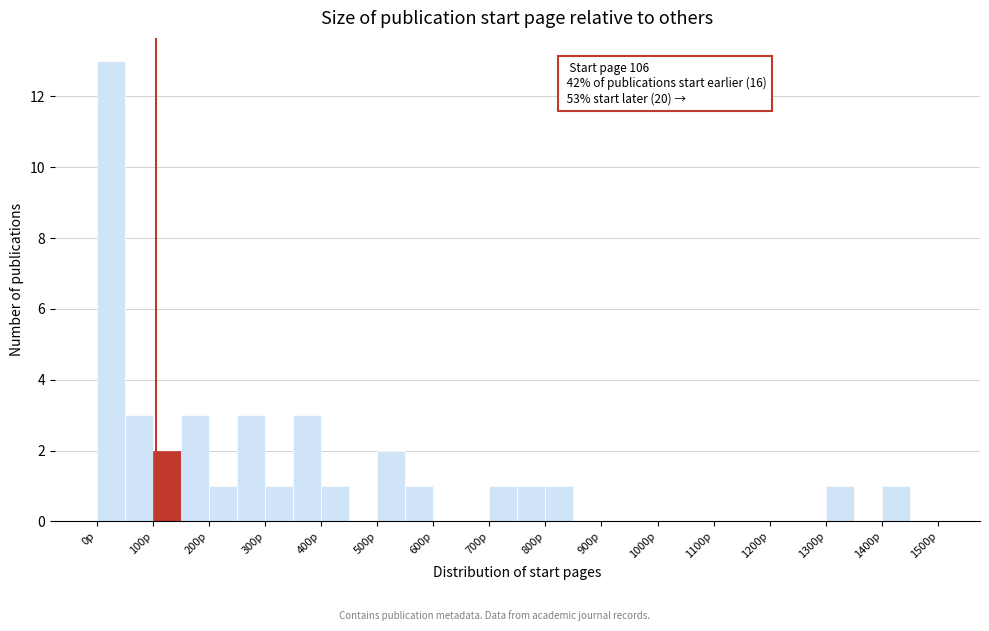

Which range on the x-axis has the tallest bar?

0 to 50